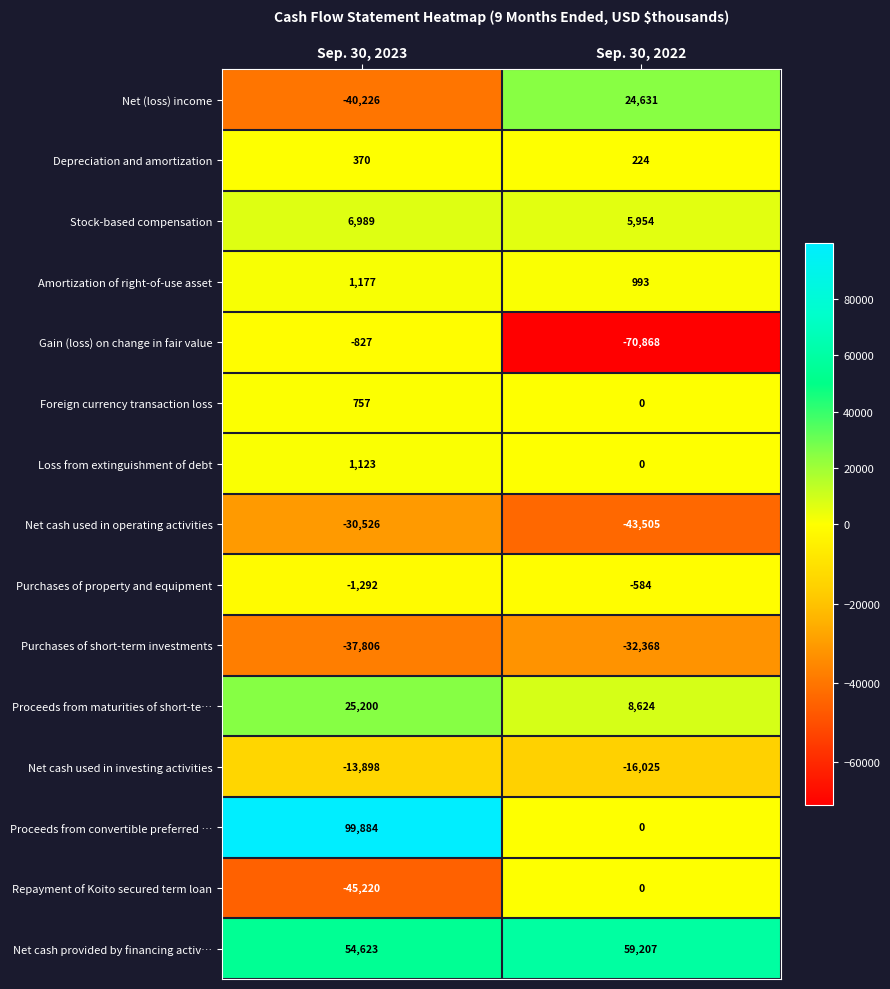

The value of Repayment of Koito secured term loan at Sep. 30, 2023 is -45220. True or false?

True